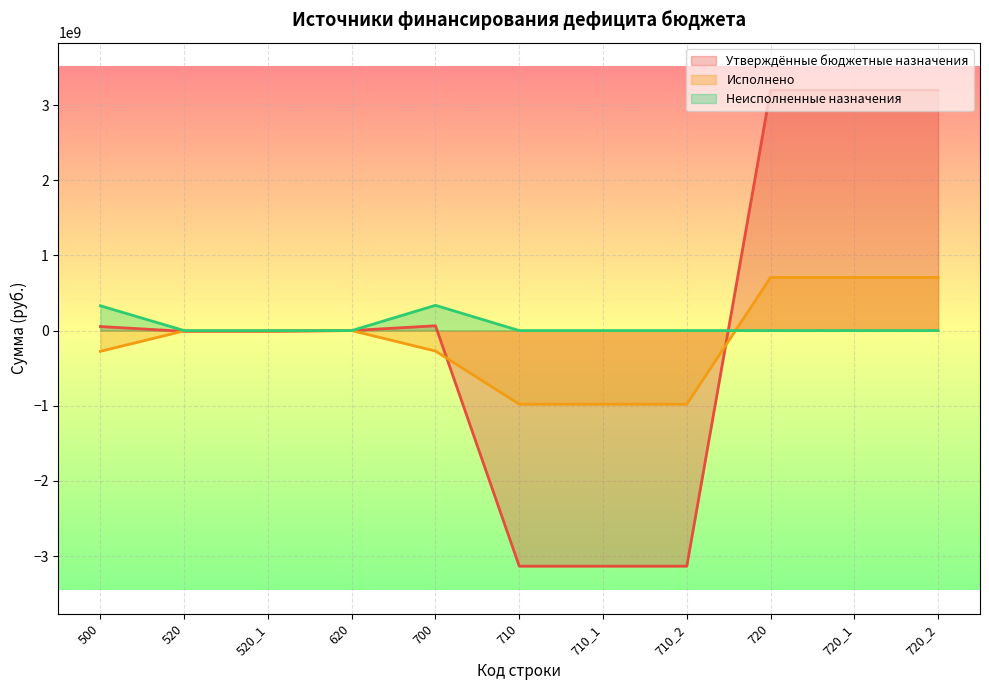

At which category does the chart reach its minimum across all series?

710